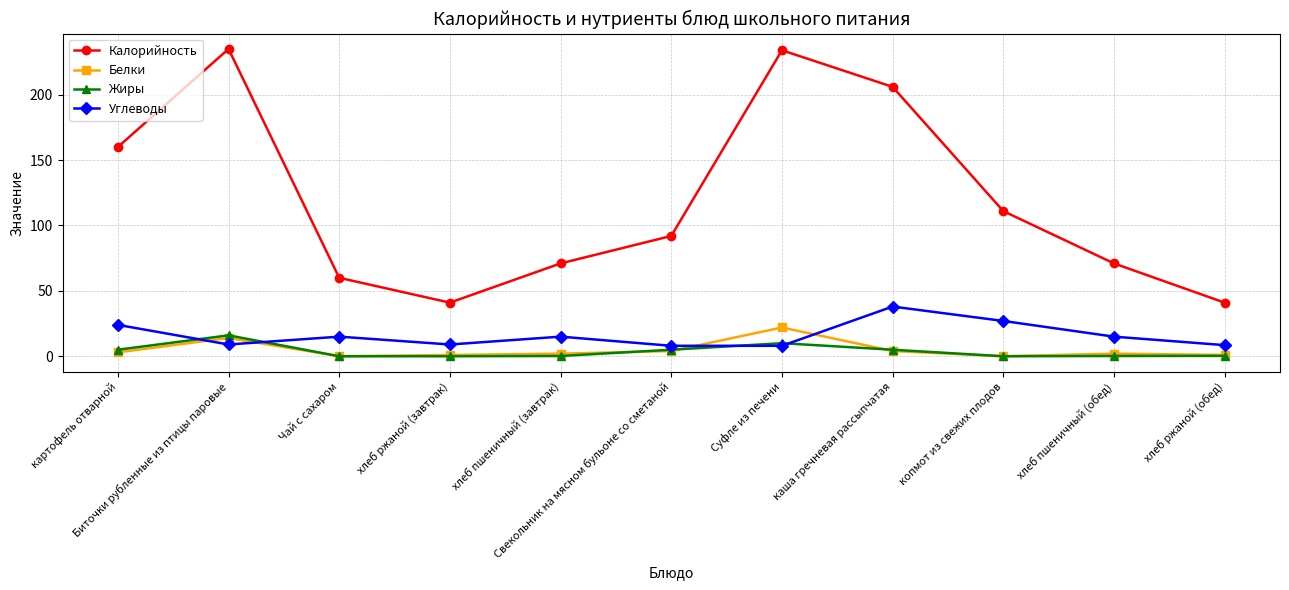

Which series has the largest range (max minus min)?

Калорийность